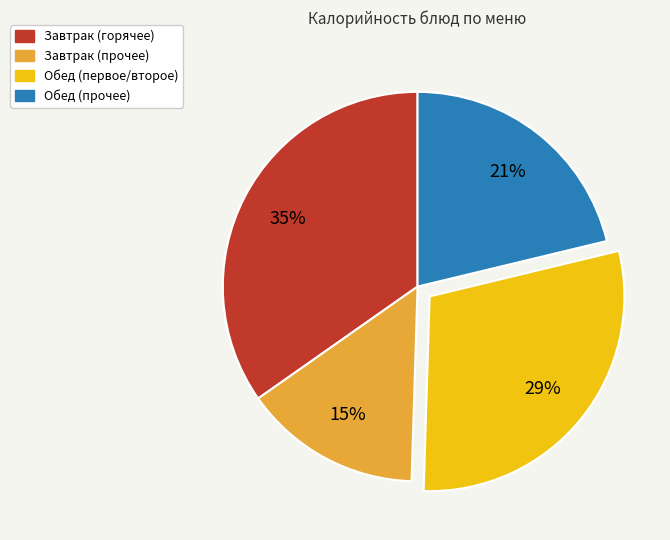

Is there a majority slice in this chart?

No